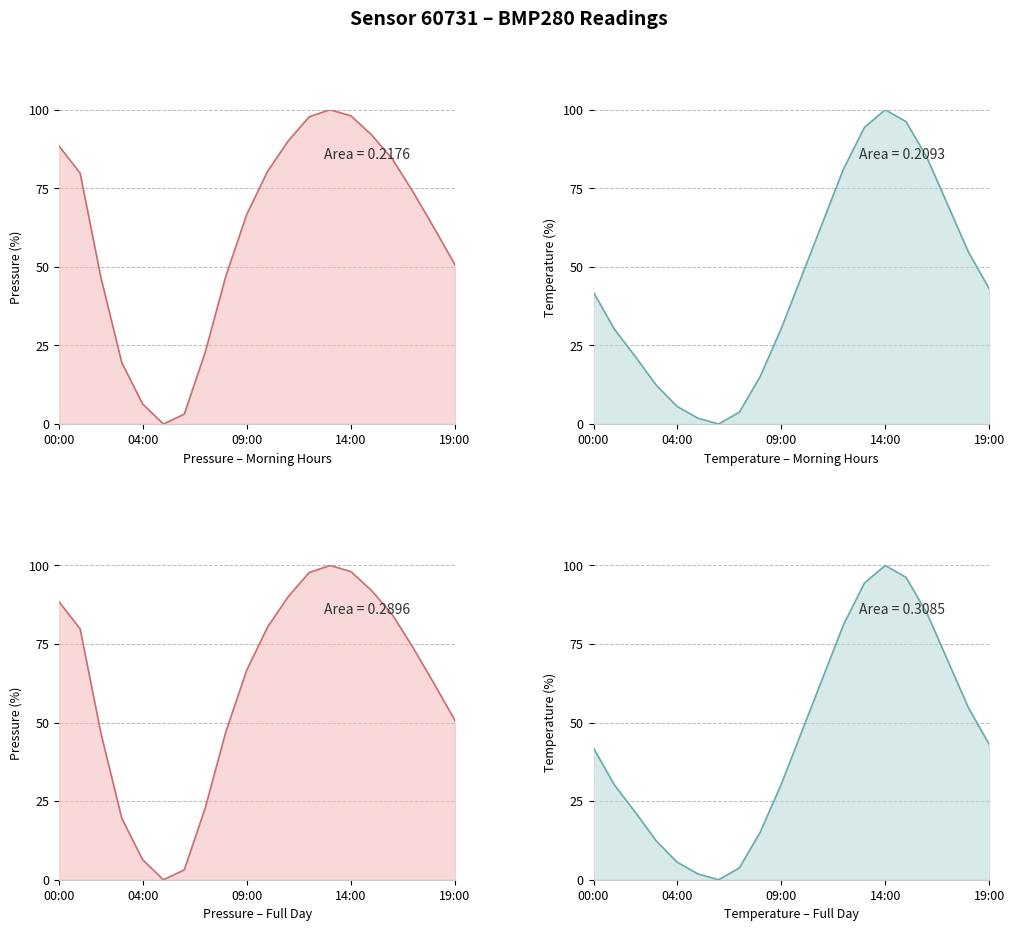

Does the chart display data point markers on the line(s)?

No